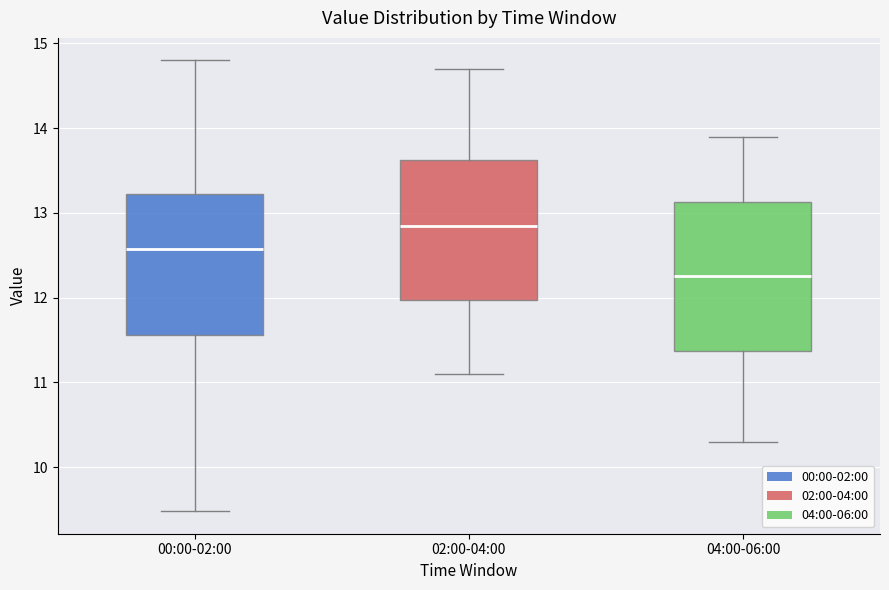

Which box has the lowest median line?

04:00-06:00